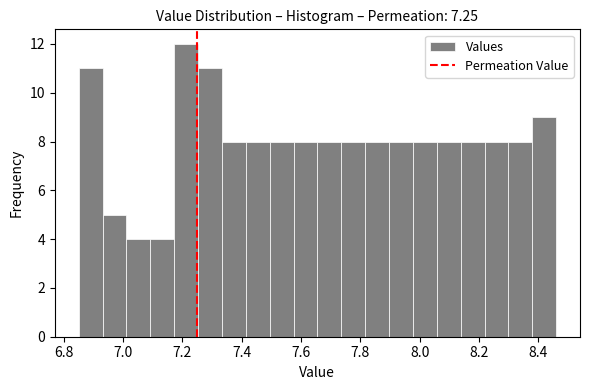

What is the height of the bar covering 8.06 to 8.14 on the x-axis? Neither the bar edges nor the heights are printed on the chart, so give them approximately, as read against the axes.

8